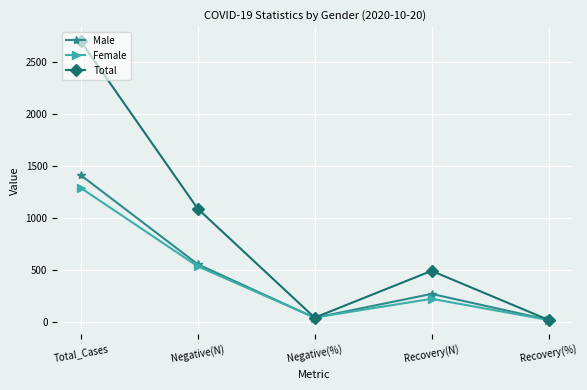

At which category does Female reach its first local peak?

Recovery(N)